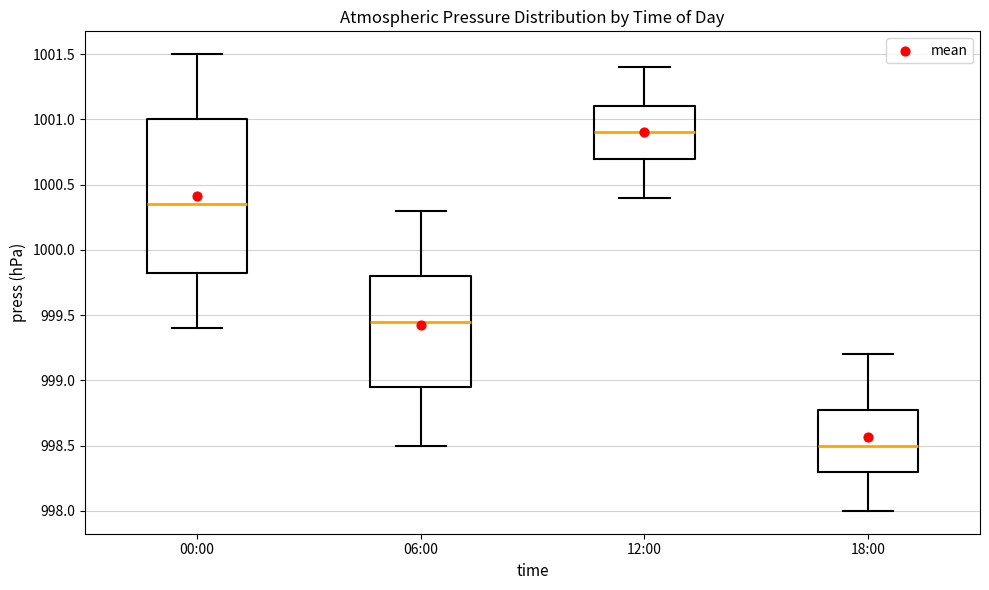

Reading left to right, read every box against the y-axis: the position of its median line, the range the box covers, and the ends of its whiskers. The values are not printed on the chart, so give them approximately, as read against the axis.

00:00: median 1000.35, box 999.85 to 1001.00, whiskers 999.40 to 1001.50
06:00: median 999.45, box 998.95 to 999.80, whiskers 998.50 to 1000.30
12:00: median 1000.90, box 1000.70 to 1001.10, whiskers 1000.40 to 1001.40
18:00: median 998.50, box 998.30 to 998.80, whiskers 998.00 to 999.20